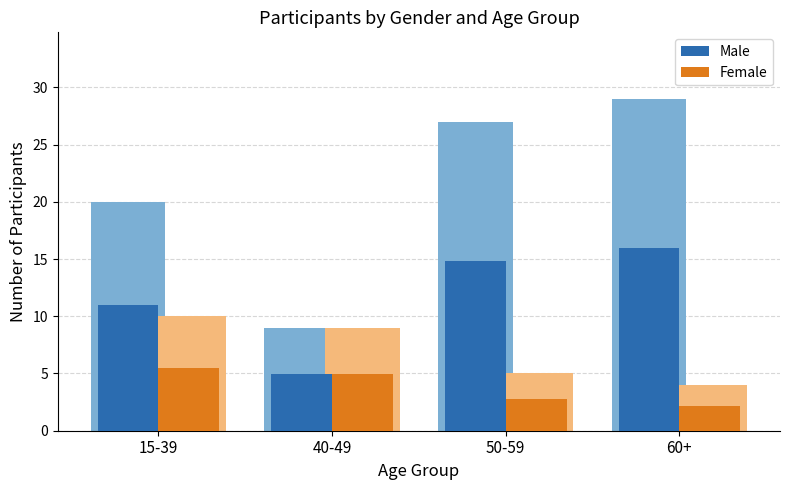

What is the spread (max minus min) of values at 15-39?

5.5